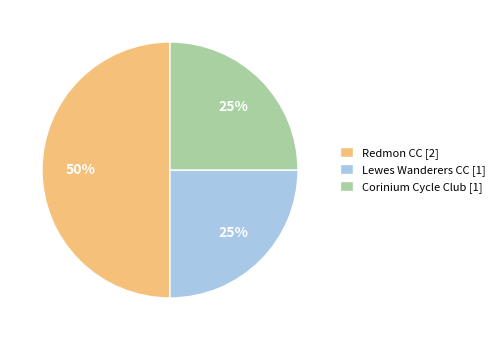

How many slices are in this pie chart?

3